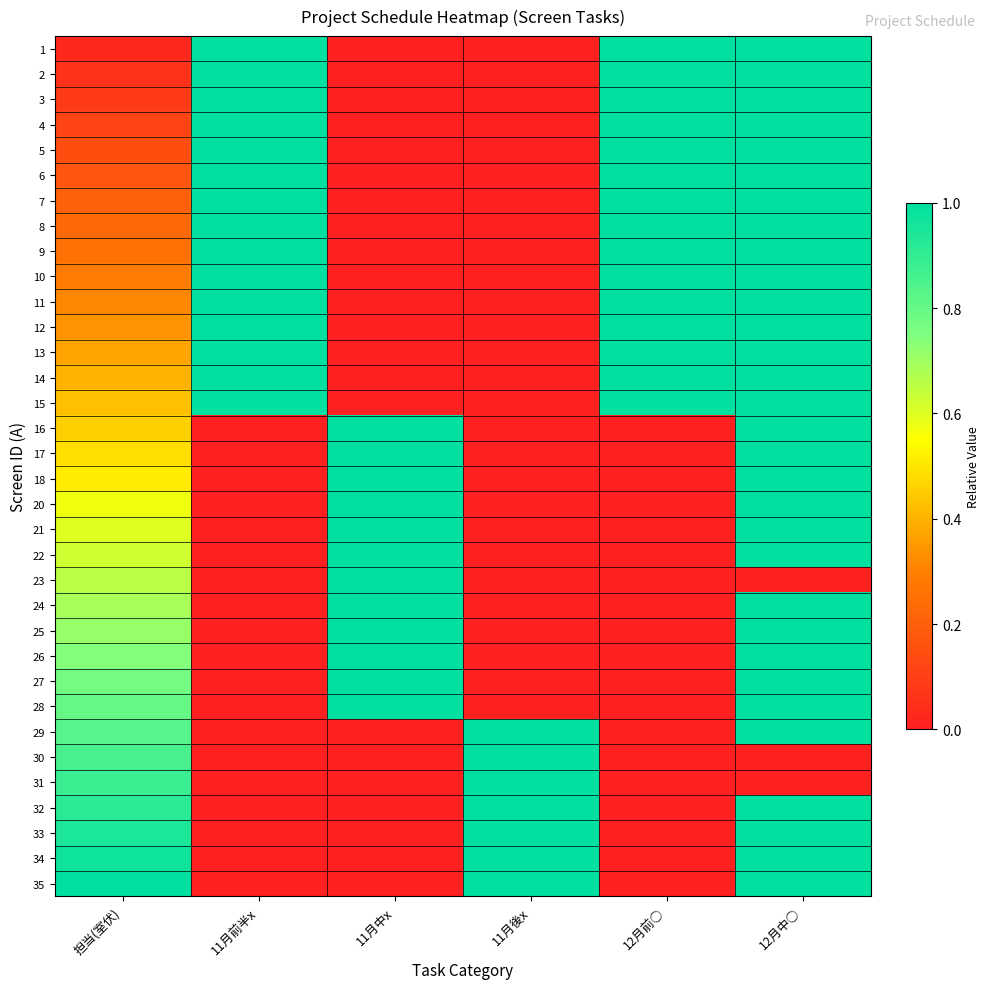

Which series has the largest range (max minus min)?

1